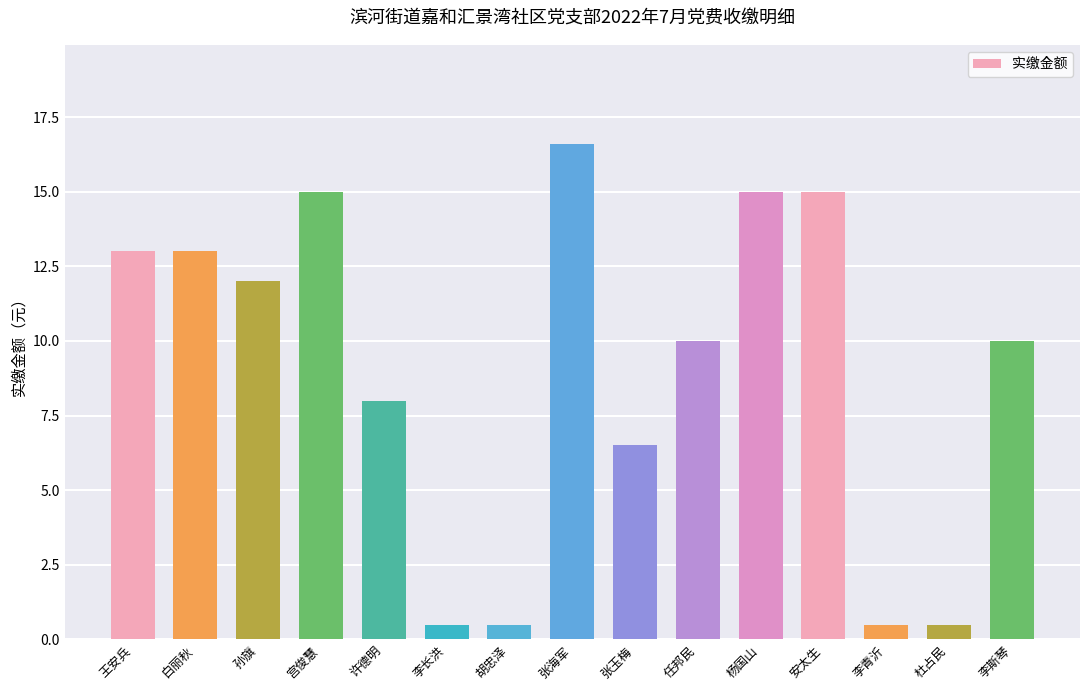

What is the average value?

9.1